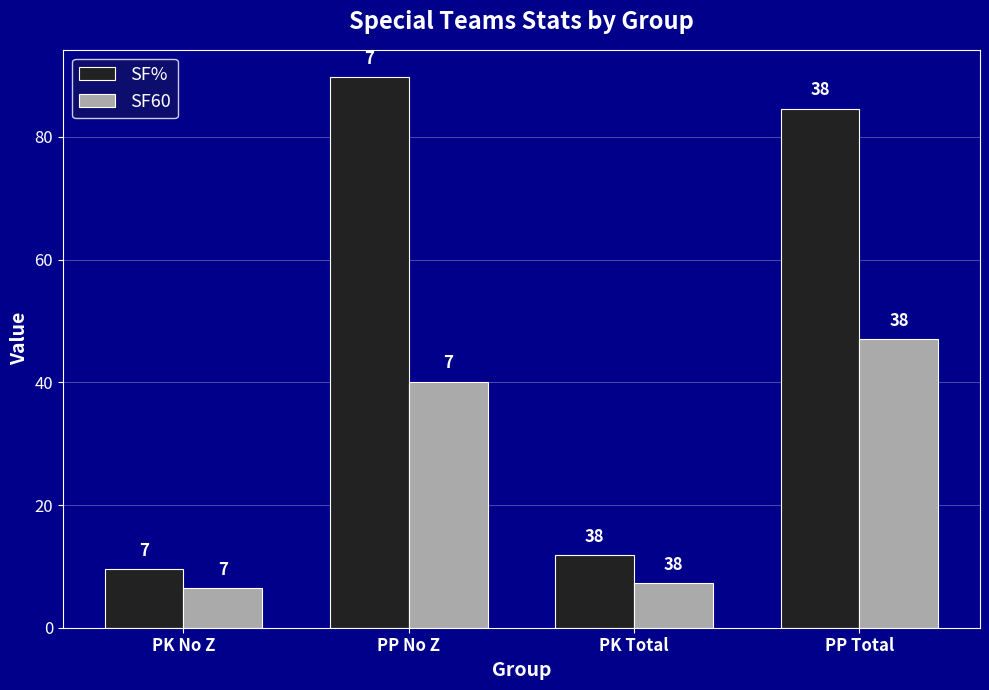

What are all the series names shown in the legend?

SF%, SF60